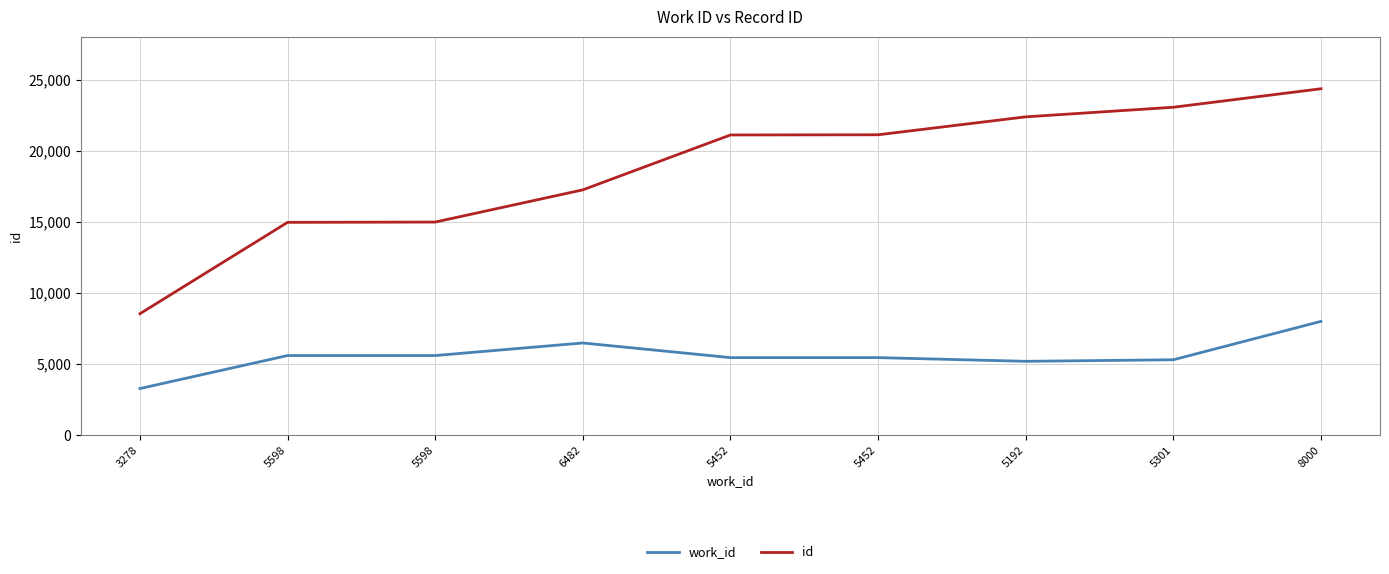

At how many categories does at least one series exceed 8563?

8